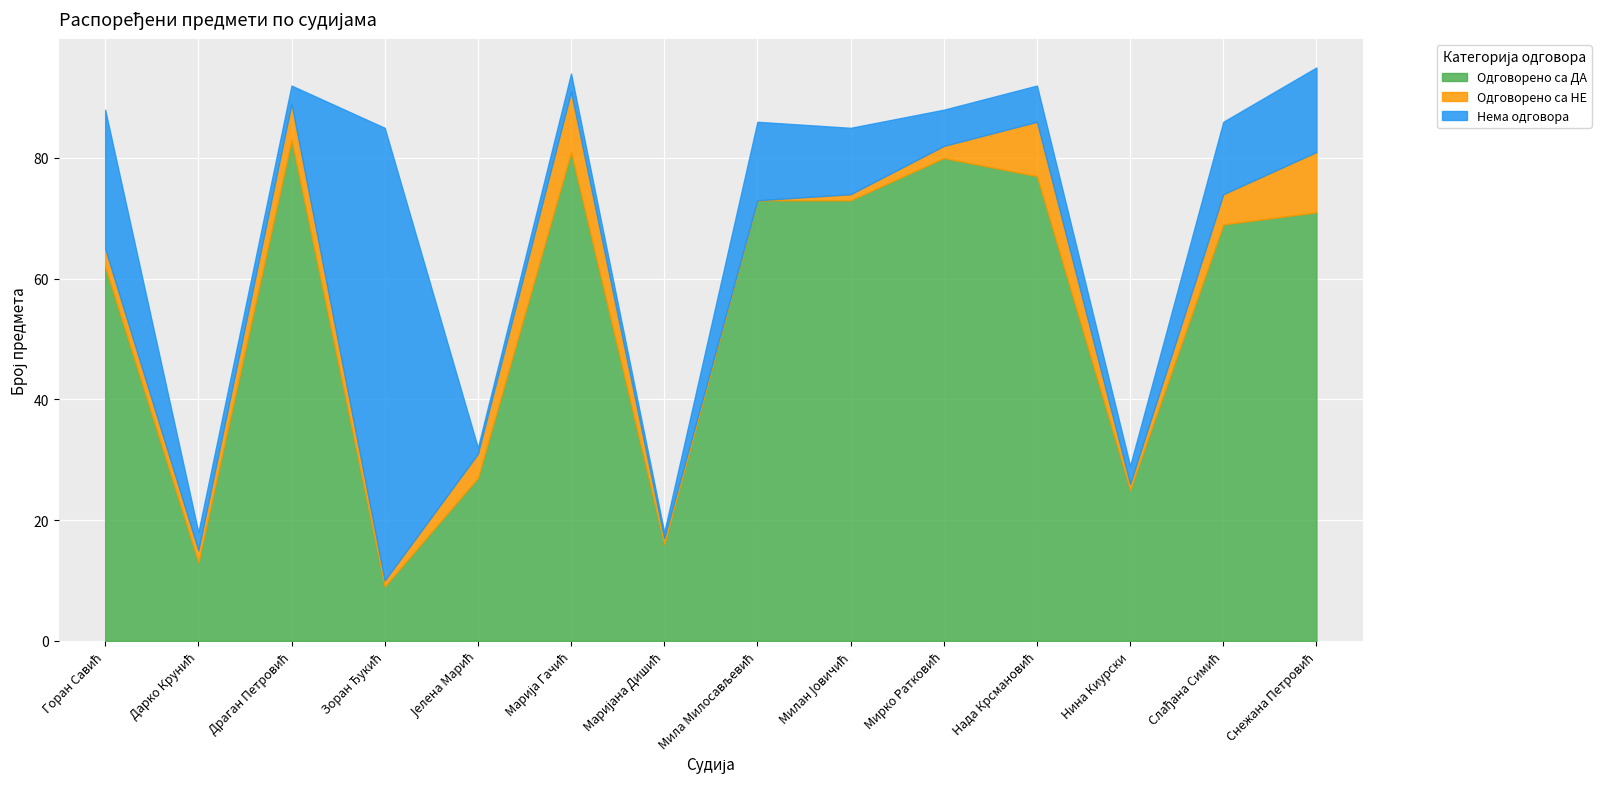

Does the chart display data point markers on the line(s)?

No